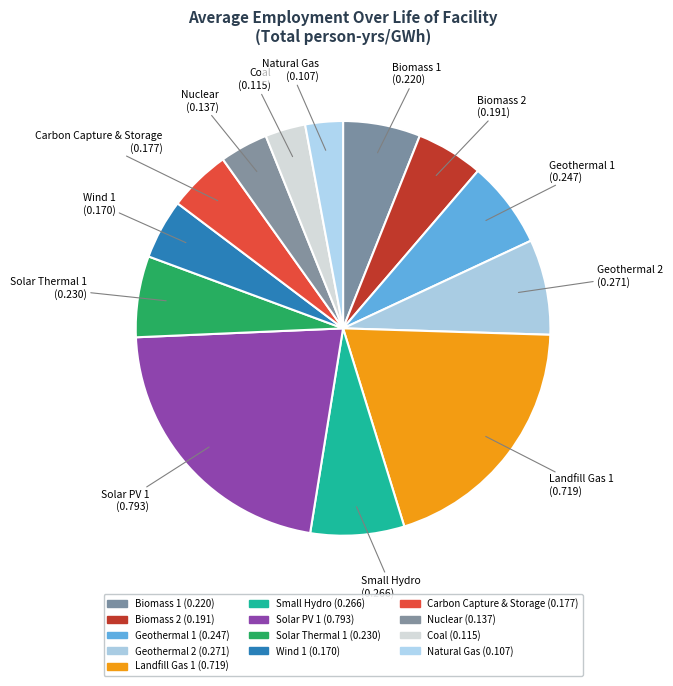

Is there a majority slice in this chart?

No